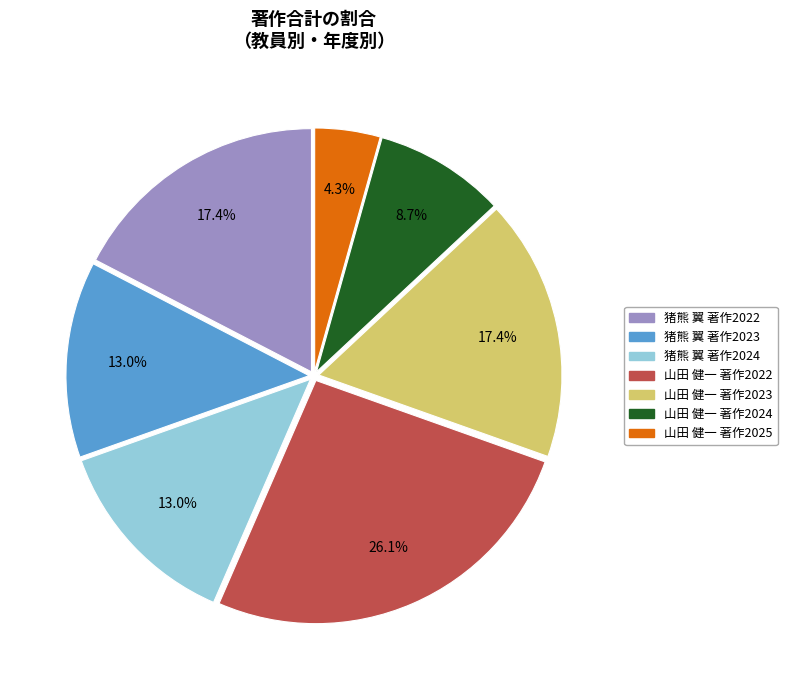

Does 猪熊 翼 著作2024 represent more than half of the total?

No